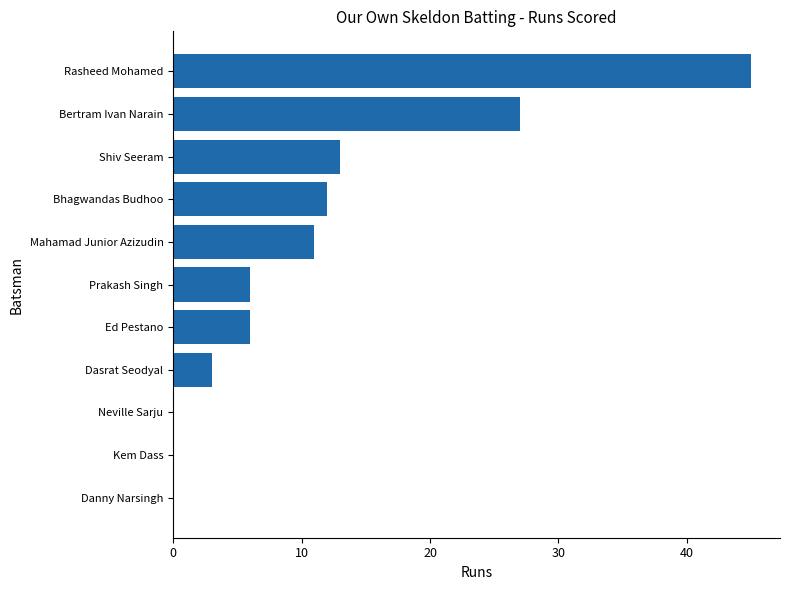

Approximately how many times larger is the value at Bertram Ivan Narain compared to Shiv Seeram?

2.1